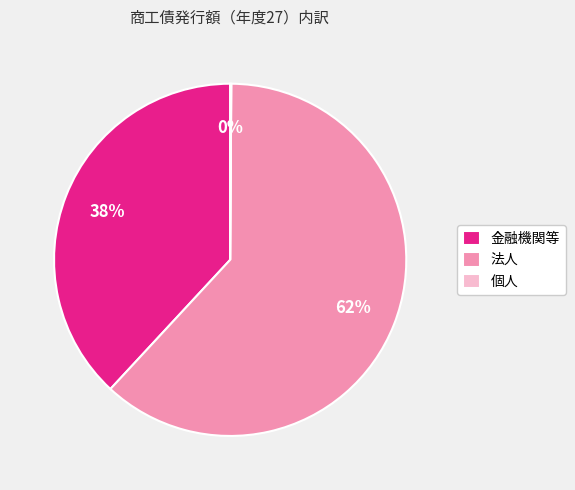

To the nearest percent, what is the average slice percentage?

33%